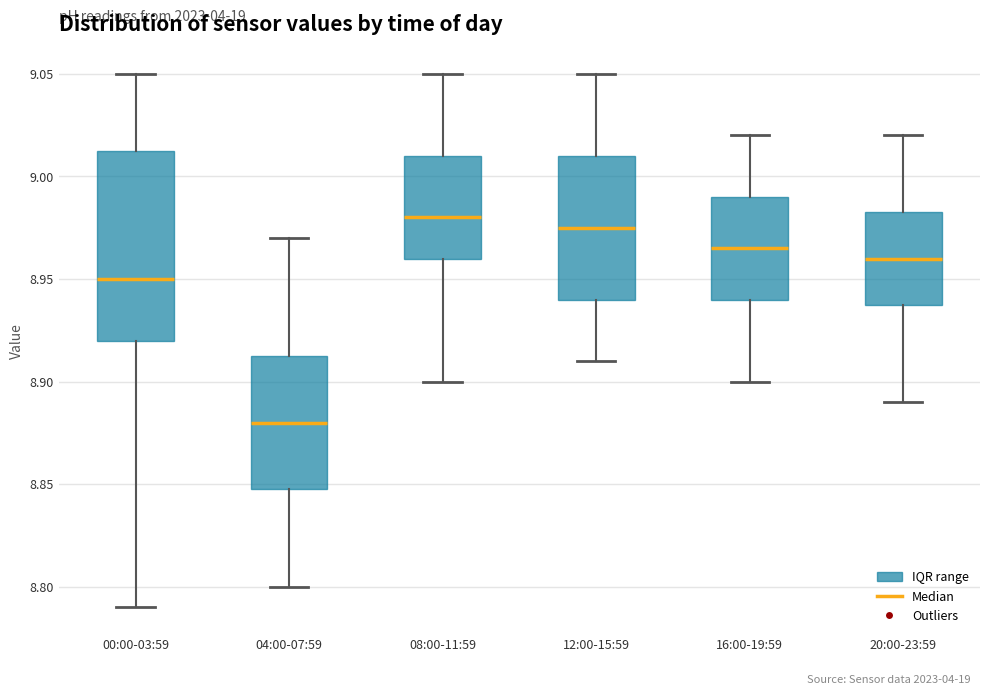

Which box is the tallest, from its lower edge to its upper edge?

00:00-03:59